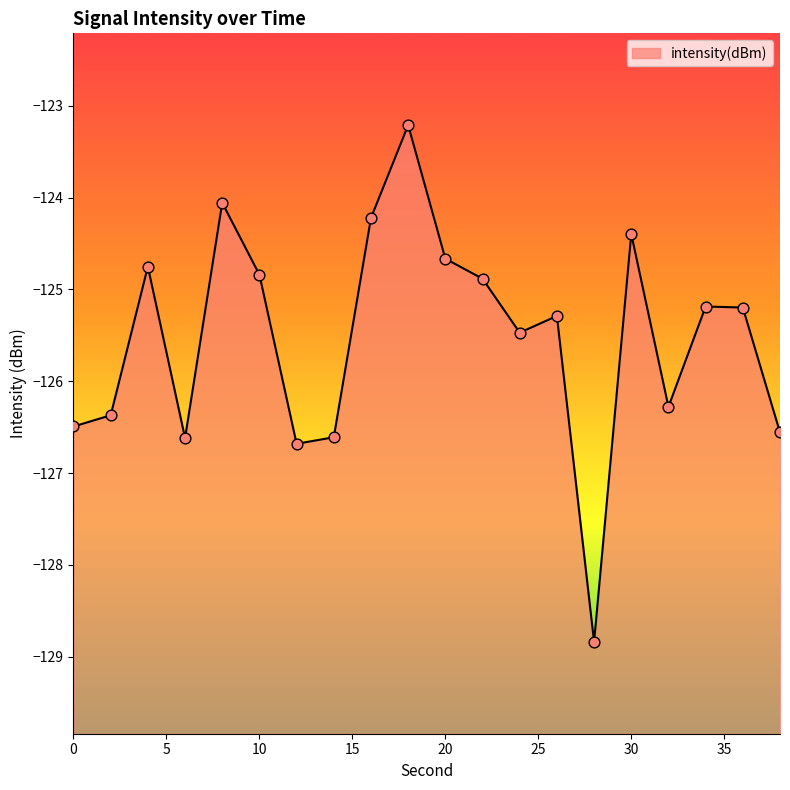

Between 8 and 38, which is larger?

8